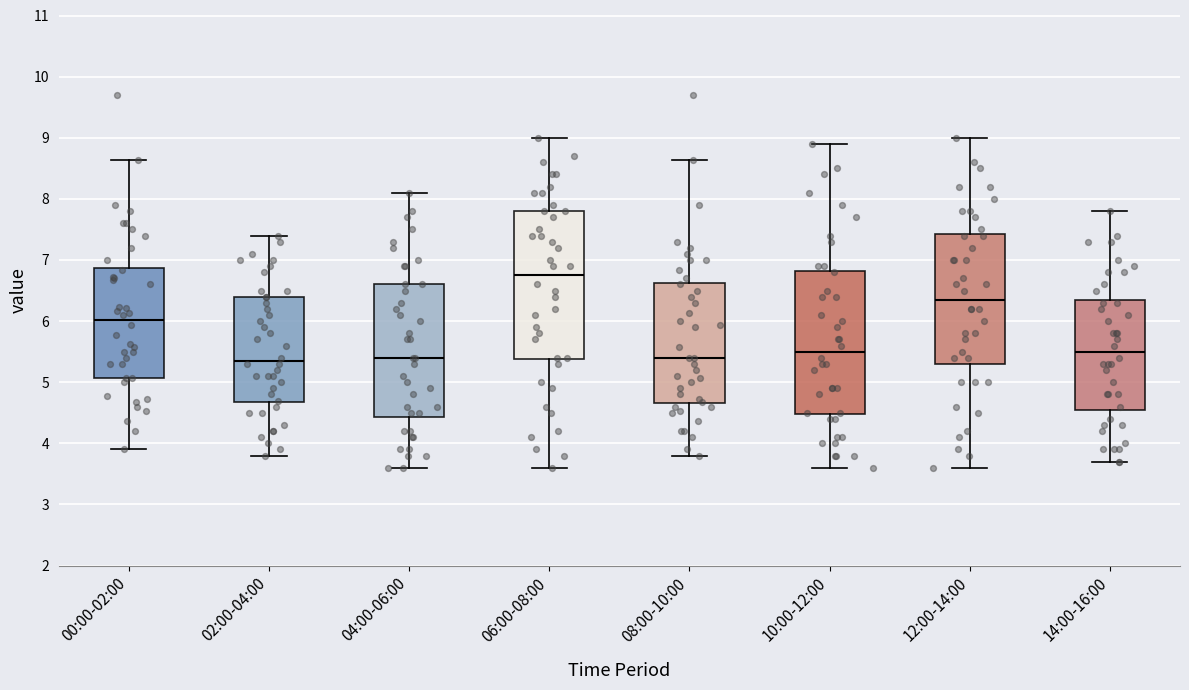

Reading left to right, transcribe this box plot: for each box, give where its median line is, the range the box spans, and where its two whiskers end, as read against the y-axis. The values are not printed on the chart, so give them approximately, as read against the axis.

00:00-02:00: median 6.0, box 5.1 to 6.9, whiskers 3.9 to 8.6
02:00-04:00: median 5.4, box 4.7 to 6.4, whiskers 3.8 to 7.4
04:00-06:00: median 5.4, box 4.4 to 6.6, whiskers 3.6 to 8.1
06:00-08:00: median 6.8, box 5.4 to 7.8, whiskers 3.6 to 9.0
08:00-10:00: median 5.4, box 4.7 to 6.6, whiskers 3.8 to 8.6
10:00-12:00: median 5.5, box 4.5 to 6.8, whiskers 3.6 to 8.9
12:00-14:00: median 6.4, box 5.3 to 7.4, whiskers 3.6 to 9.0
14:00-16:00: median 5.5, box 4.6 to 6.4, whiskers 3.7 to 7.8